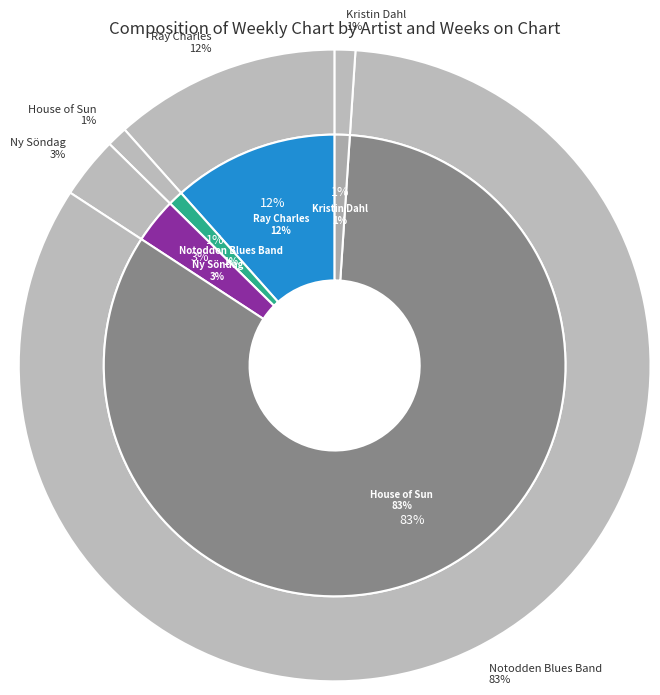

Combined, do Ny Söndag
Gränsen and Kristin Dahl
Lonely Abbey Road account for over 50%?

No